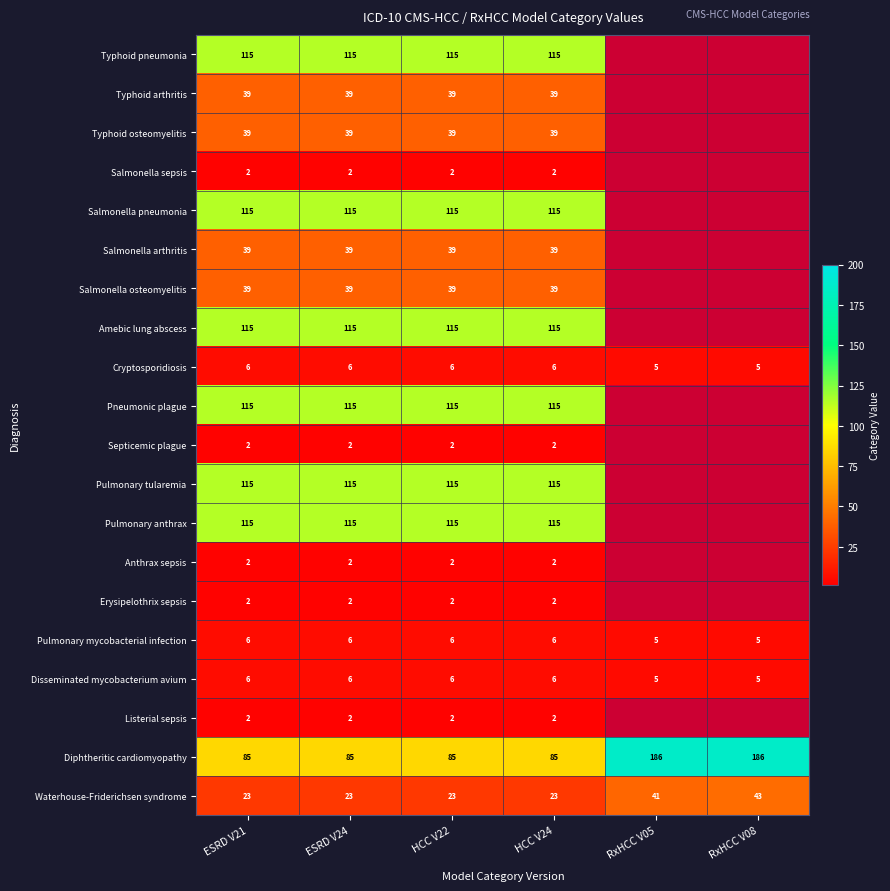

What is the total value across all series at ESRD V21?

982